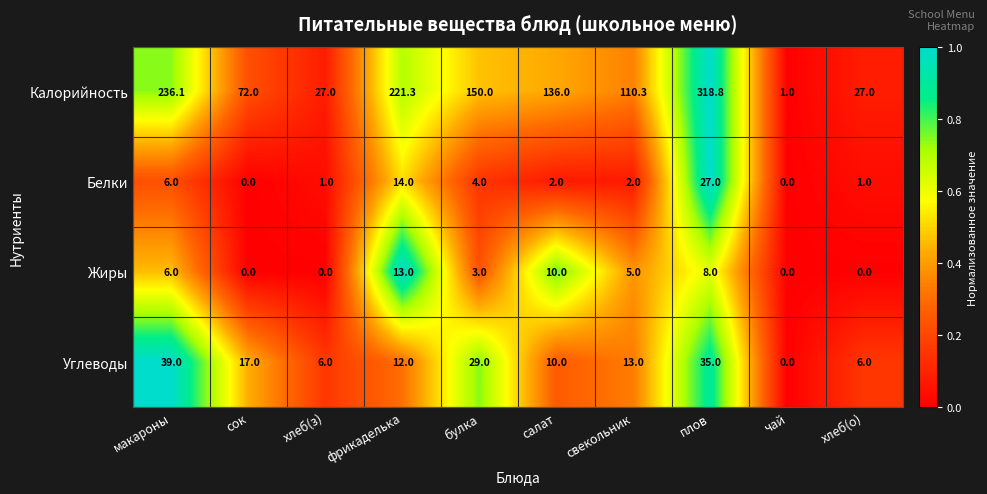

How many positive values does the Белки series have?

8